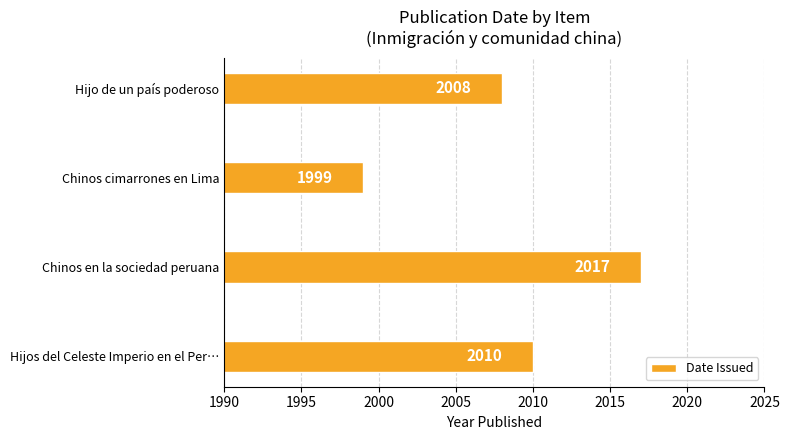

True or false: the data shows 2008 at Hijo de un país poderoso.

True